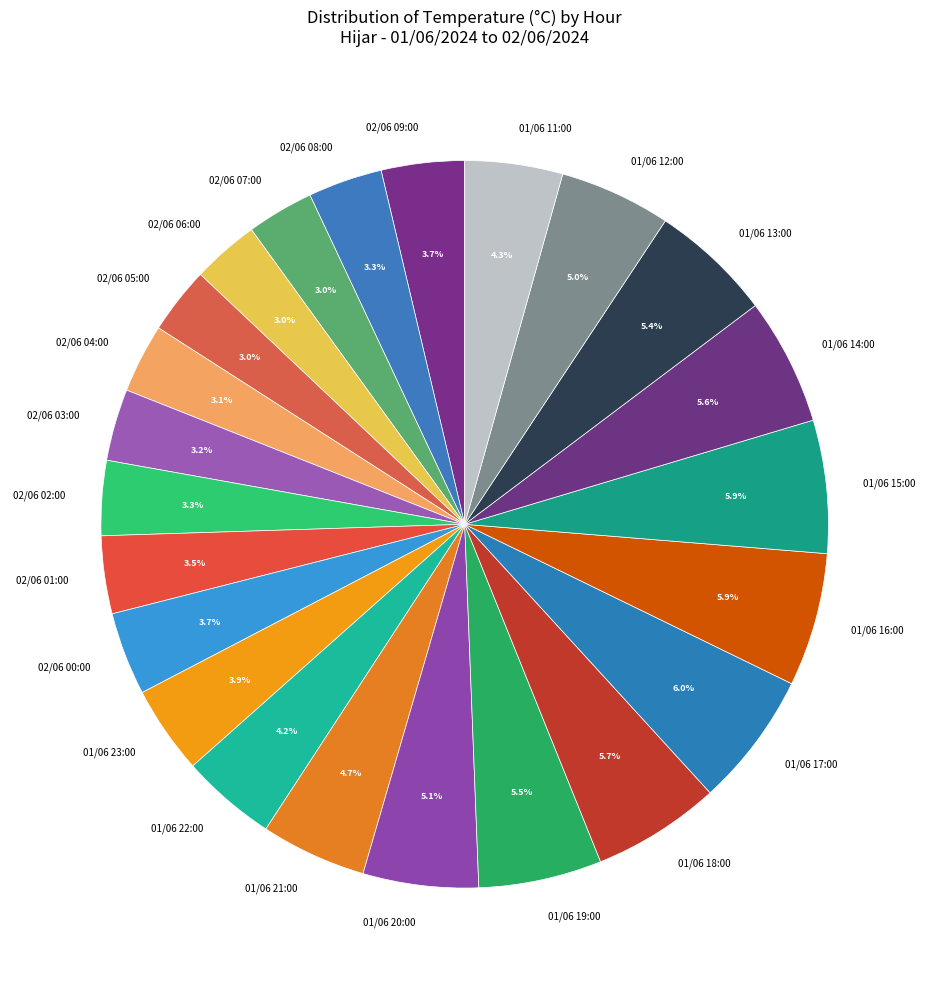

What is the ratio of the value at 01/06 14:00 to the value at 01/06 21:00?

1.2